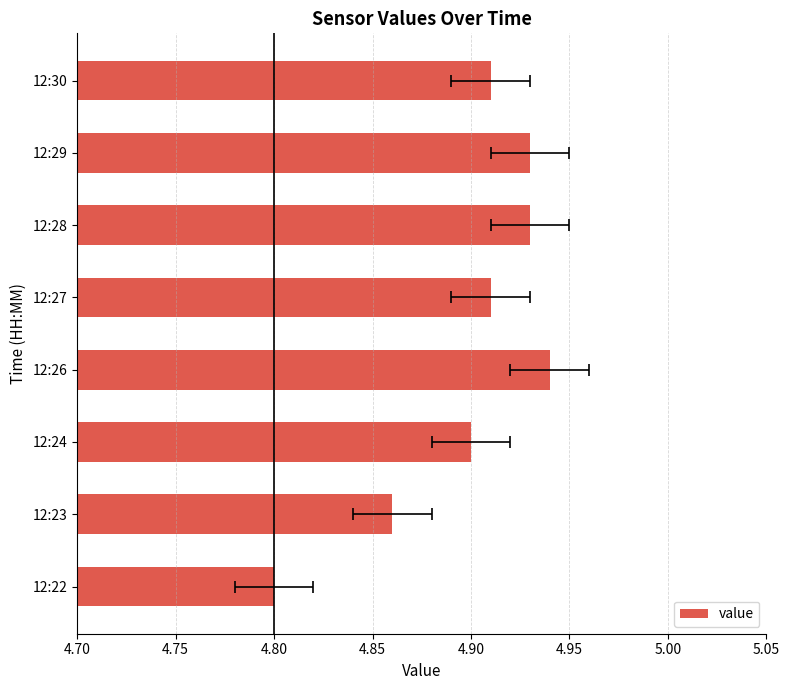

What is the smallest value displayed?

4.8